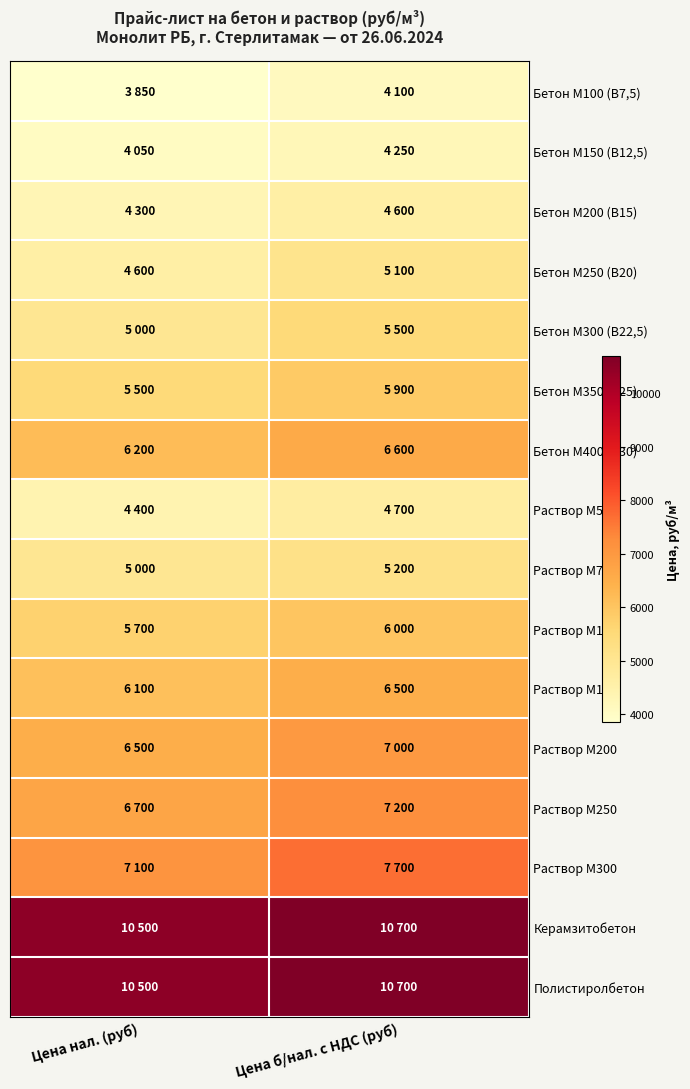

At Цена б/нал. с НДС (руб), list the series in order from smallest to largest.

Бетон М100 (В7,5), Бетон М150 (В12,5), Бетон М200 (В15), Раствор М50, Бетон М250 (В20), Раствор М75, Бетон М300 (В22,5), Бетон М350 (В25), Раствор М100, Раствор М150, Бетон М400 (В30), Раствор М200, Раствор М250, Раствор М300, Керамзитобетон, Полистиролбетон